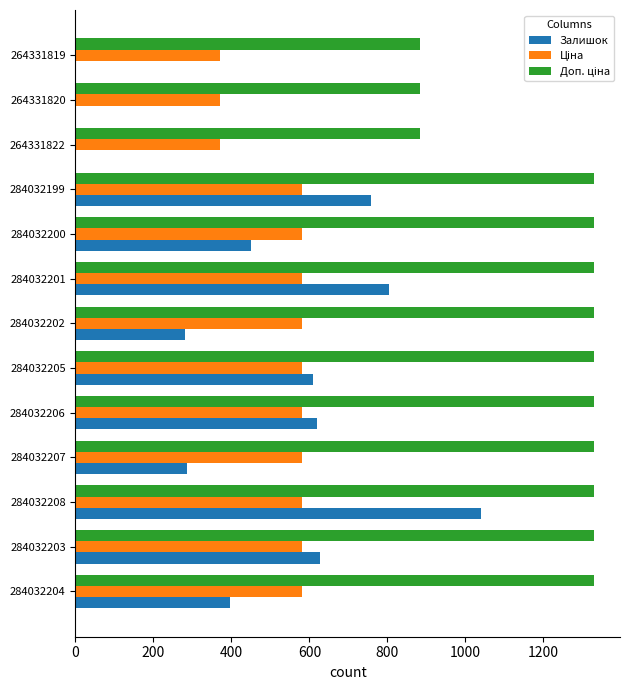

What is the maximum value for Залишок?

1040.0